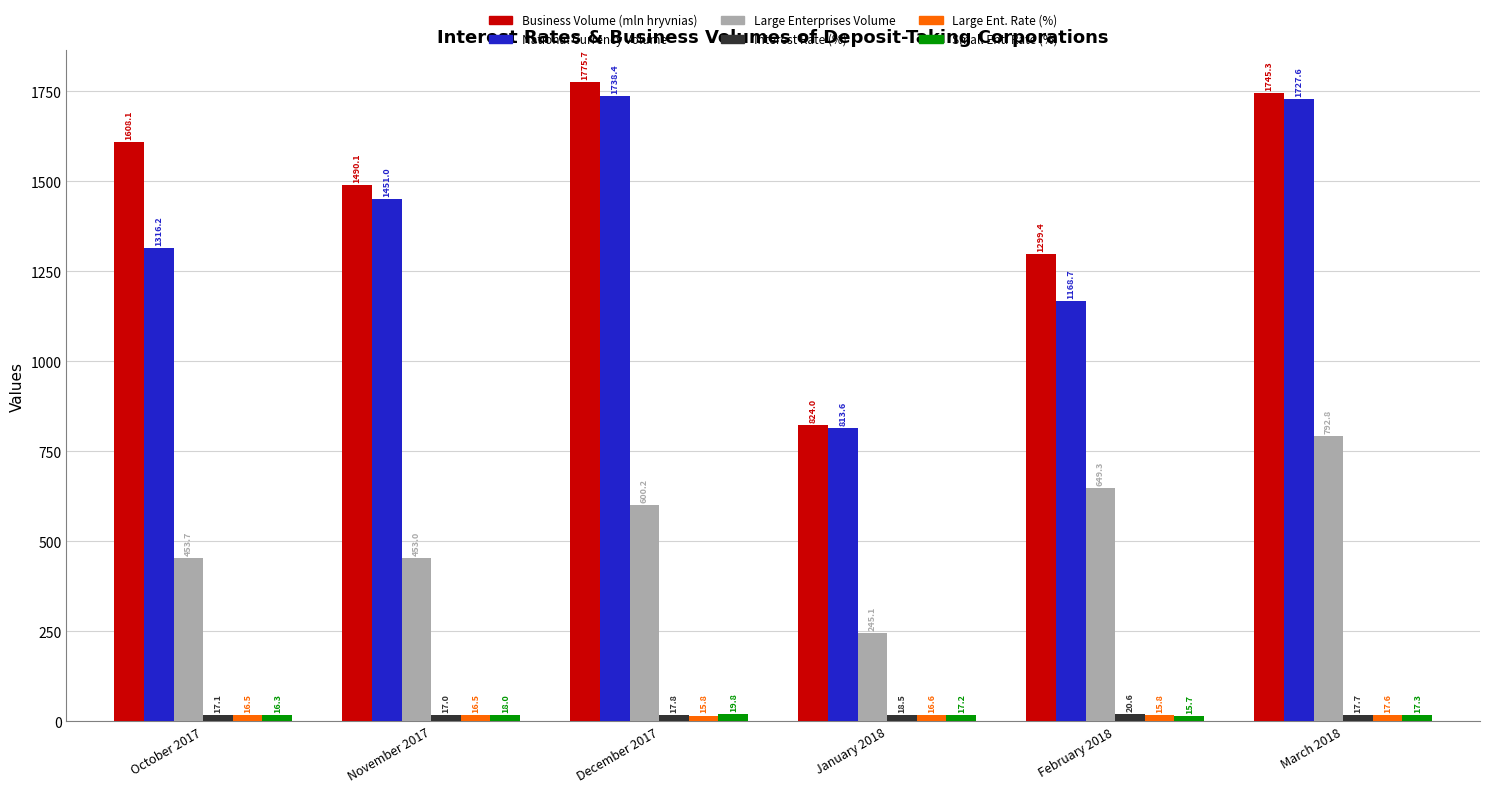

What is the difference between the Small Ent. Rate (%) values at October 2017 and March 2018?

1.0